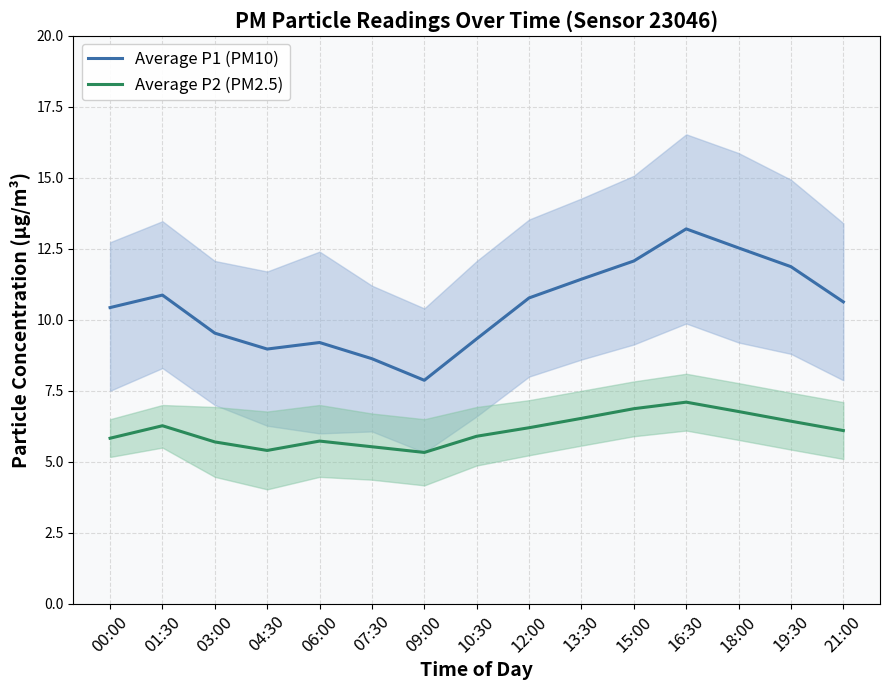

Reading left to right, what are all the values shown in this chart?

Average P1 (PM10): 00:00=10.4	01:30=10.9	03:00=9.5	04:30=9.0	06:00=9.2	07:30=8.6	09:00=7.9	10:30=9.3	12:00=10.8	13:30=11.4	15:00=12.1	16:30=13.2	18:00=12.5	19:30=11.9	21:00=10.6
Average P2 (PM2.5): 00:00=5.8	01:30=6.3	03:00=5.7	04:30=5.4	06:00=5.7	07:30=5.5	09:00=5.3	10:30=5.9	12:00=6.2	13:30=6.5	15:00=6.9	16:30=7.1	18:00=6.8	19:30=6.4	21:00=6.1